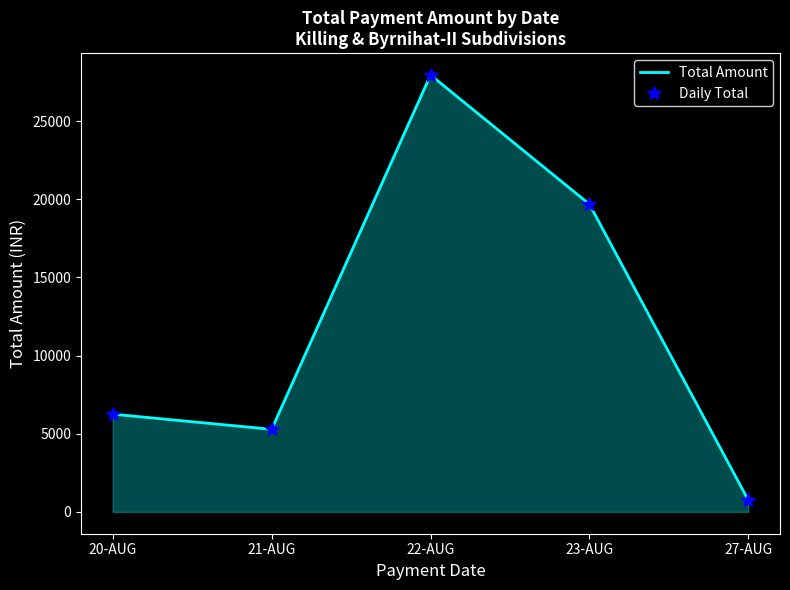

What is the value of the Daily Total point at the 3rd from the left?

27944